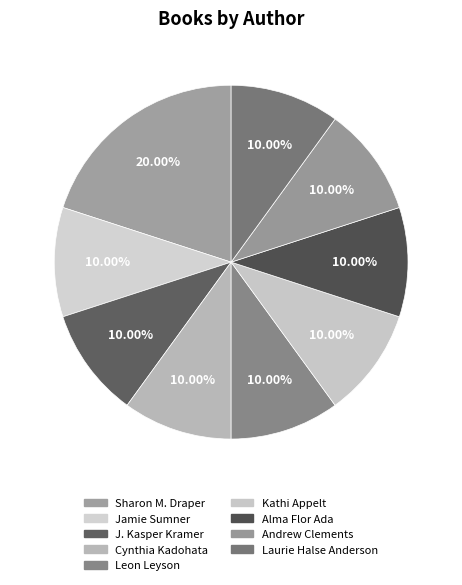

What is the smallest slice in the pie chart?

Jamie Sumner (151469790)